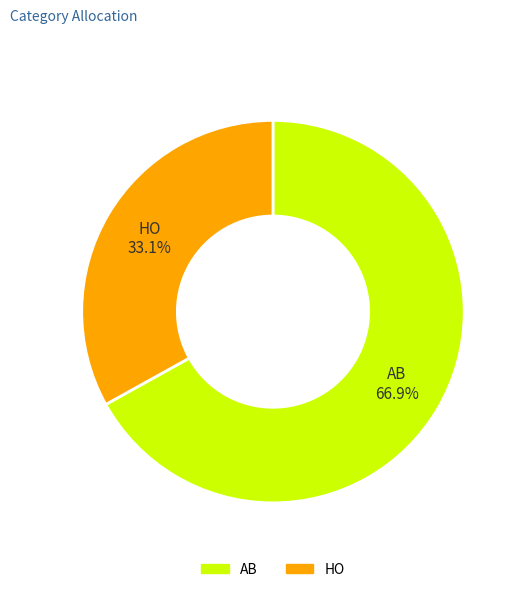

What is the total percentage of HO and AB?

100.0%